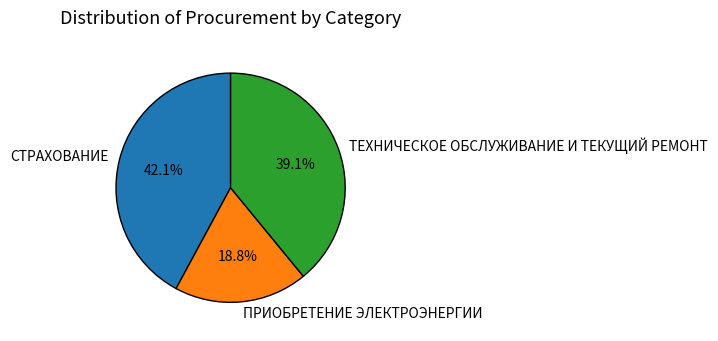

Count the number of slices in the pie.

3